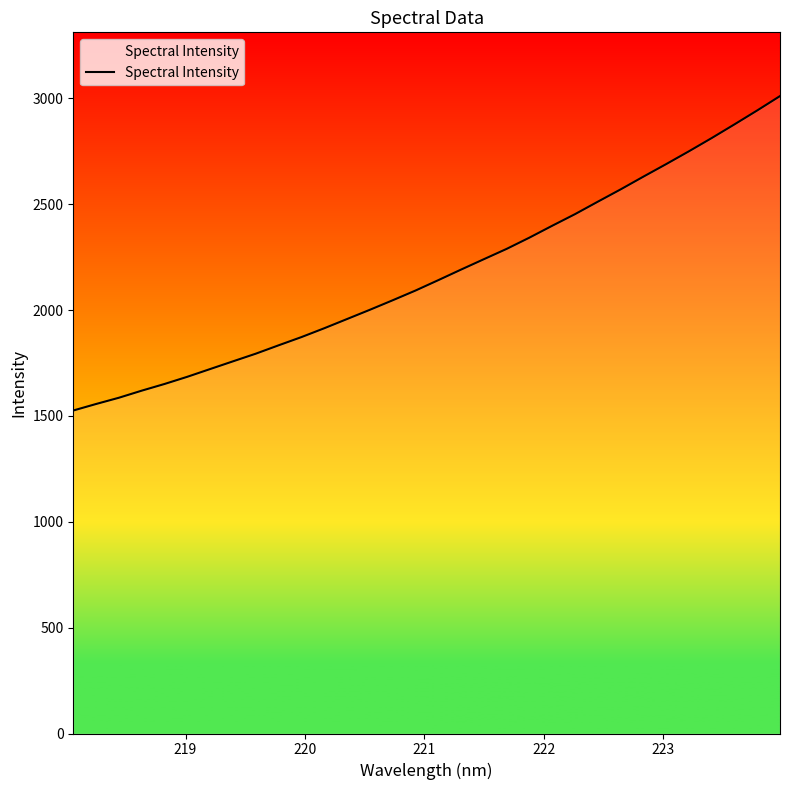

What is the difference between the maximum and minimum values?

1485.5